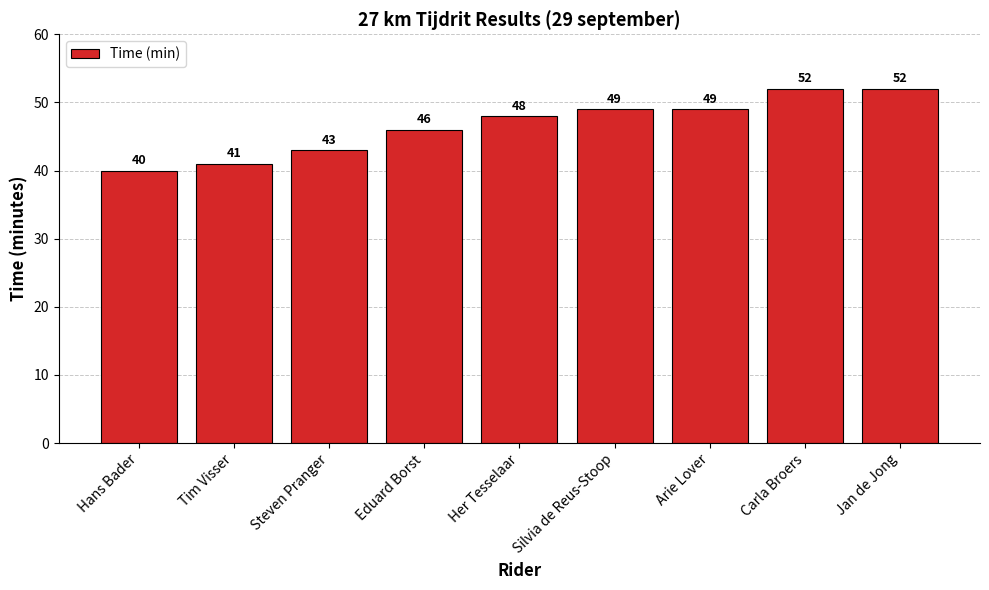

What is the smallest value displayed?

40